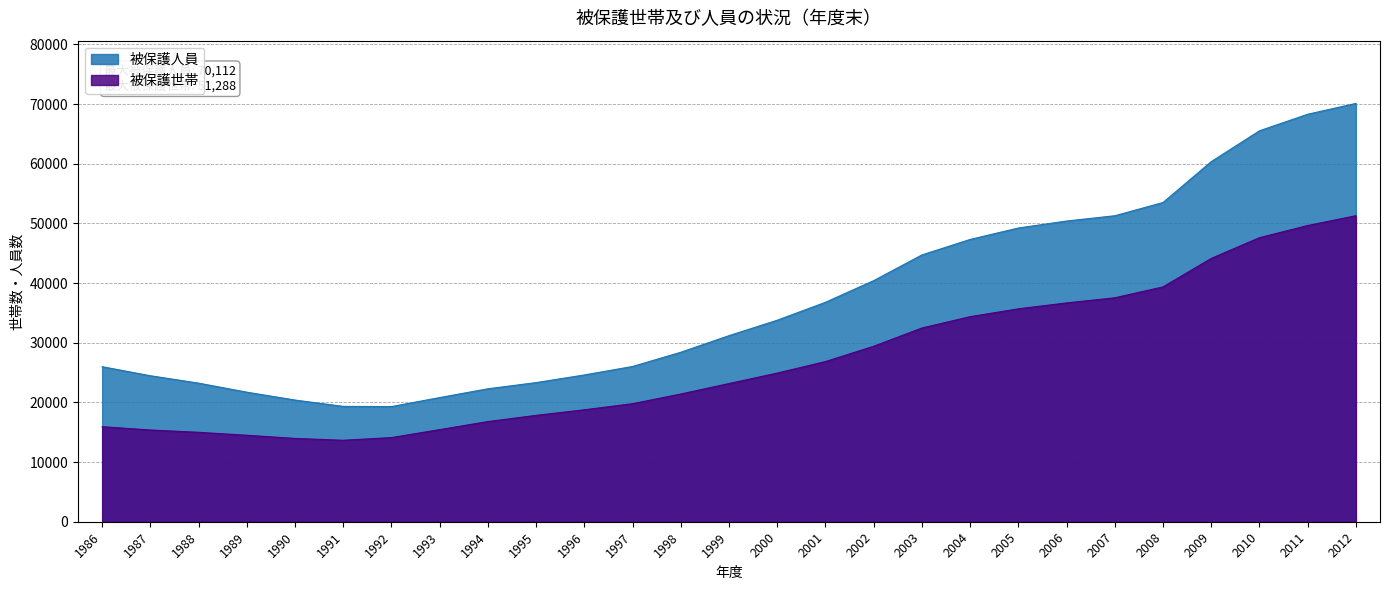

What is the difference between the second highest and second lowest values in the 被保護世帯 series?

35684